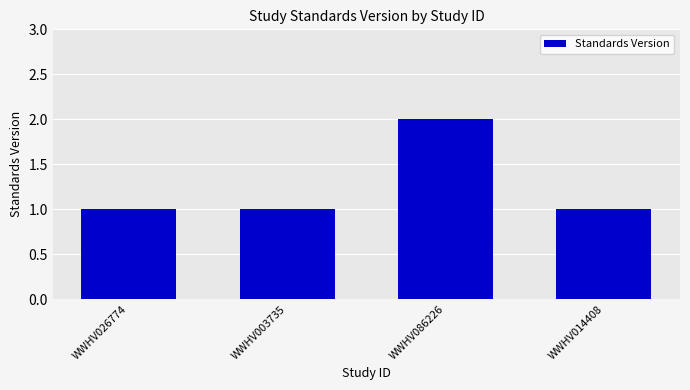

What is the ratio of the value at WWHV086226 to the value at WWHV026774?

2.0